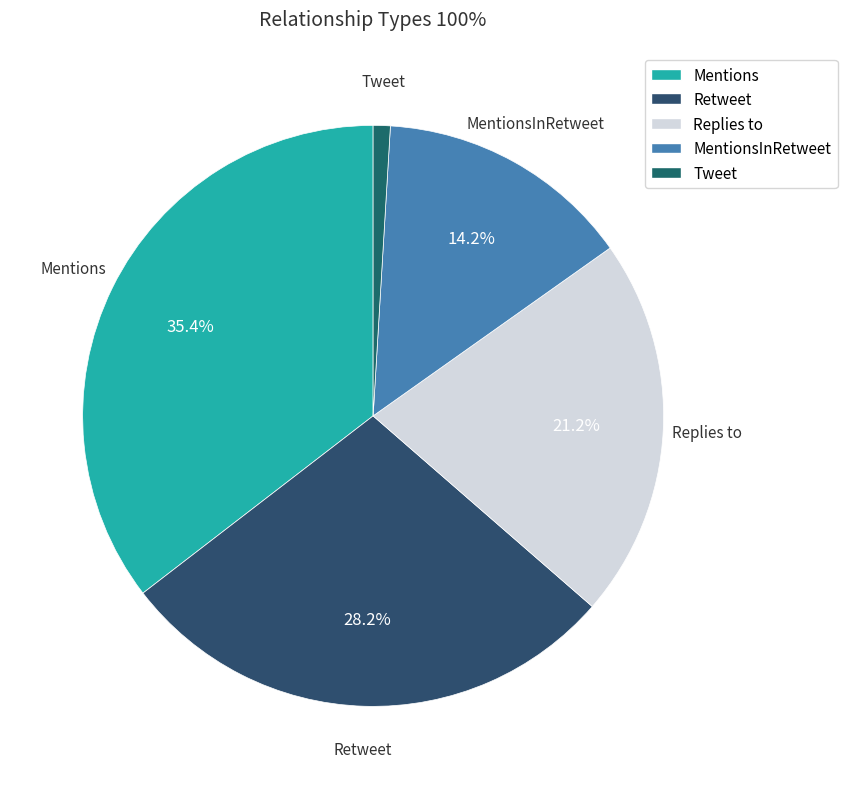

How many segments does this pie chart have?

5